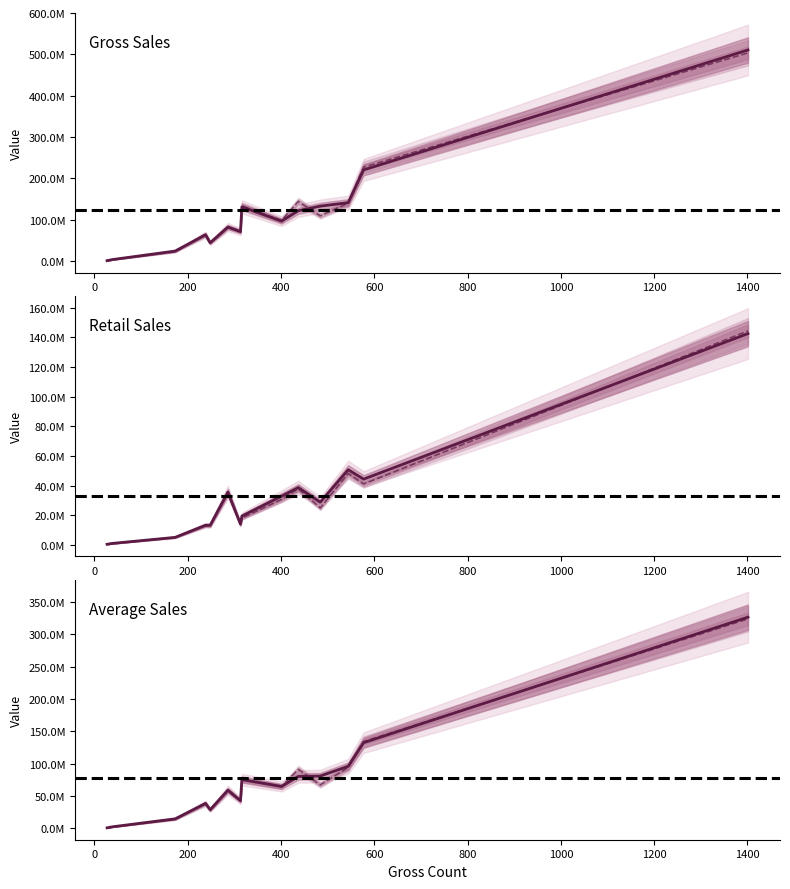

True or false: Retail and Past Avg intersect in this chart.

False